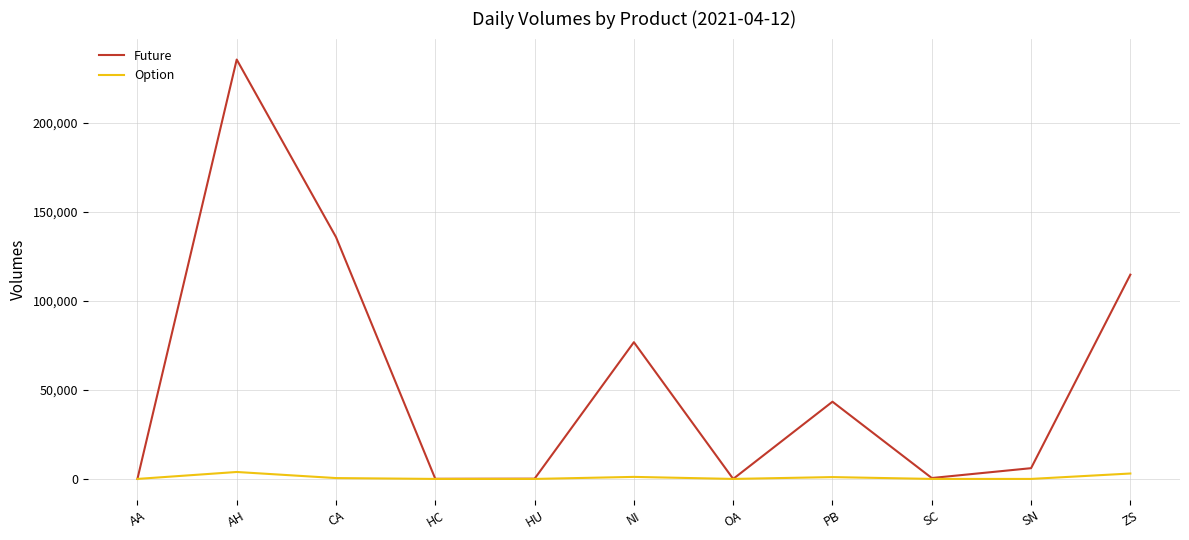

Which series has the largest total across all categories?

Future